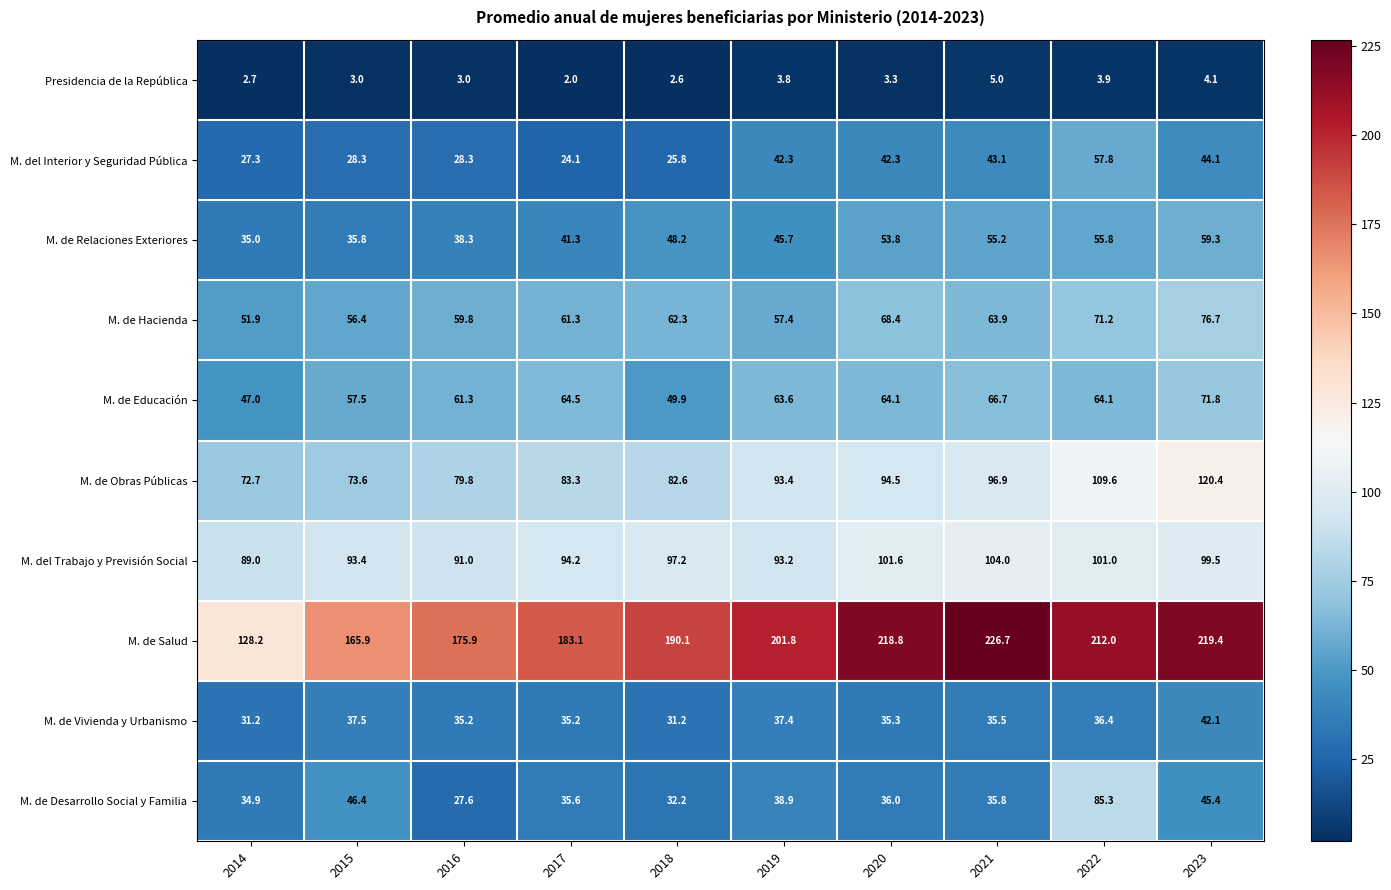

Count the number of categories in the chart.

10